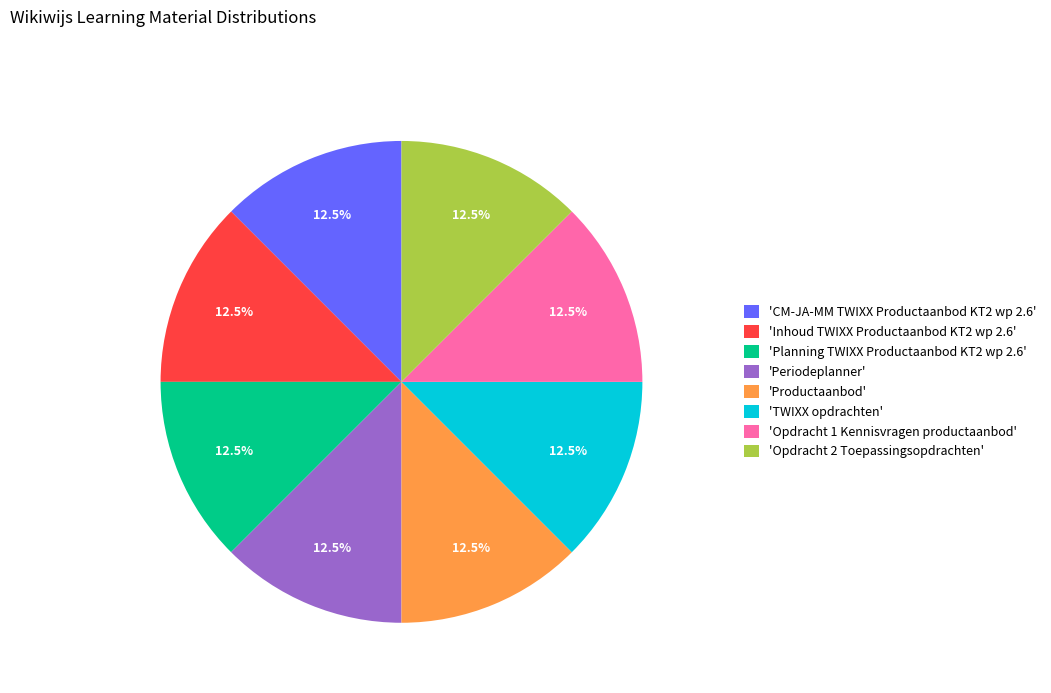

Does any single category account for the majority?

No